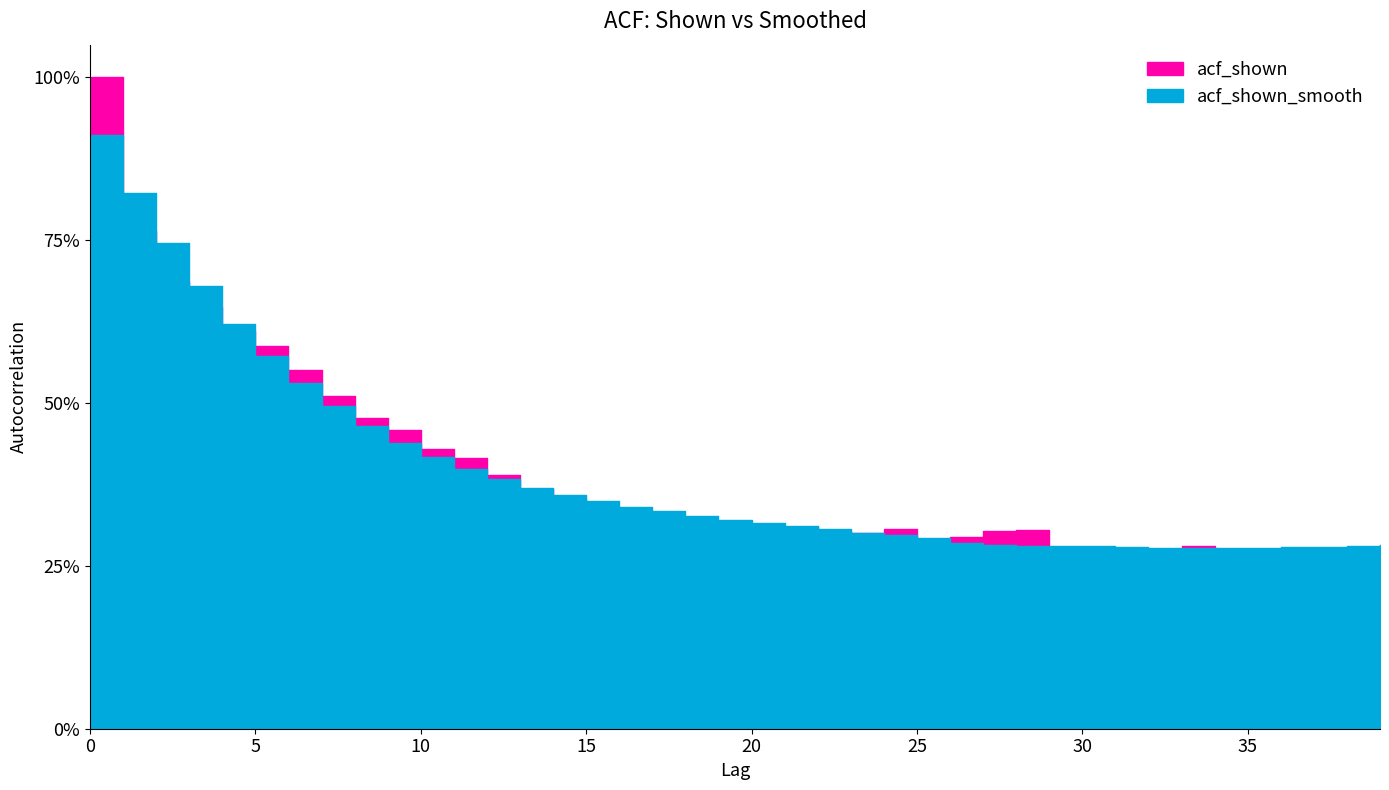

Which series has the widest spread of values?

acf_shown